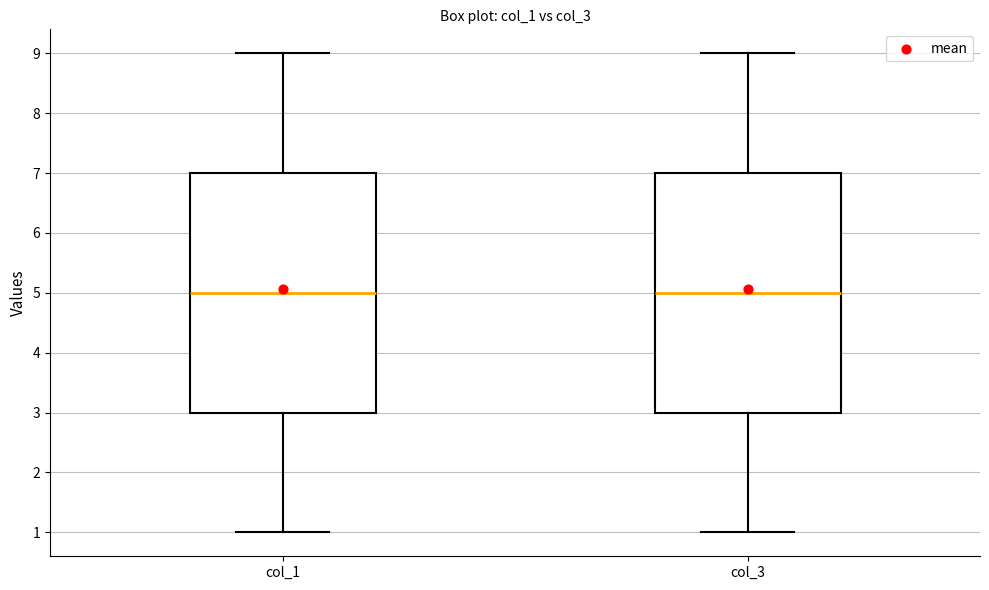

Where does the median line of the box for col_3 sit on the y-axis? The values are not printed on the chart, so give them approximately, as read against the axis.

5